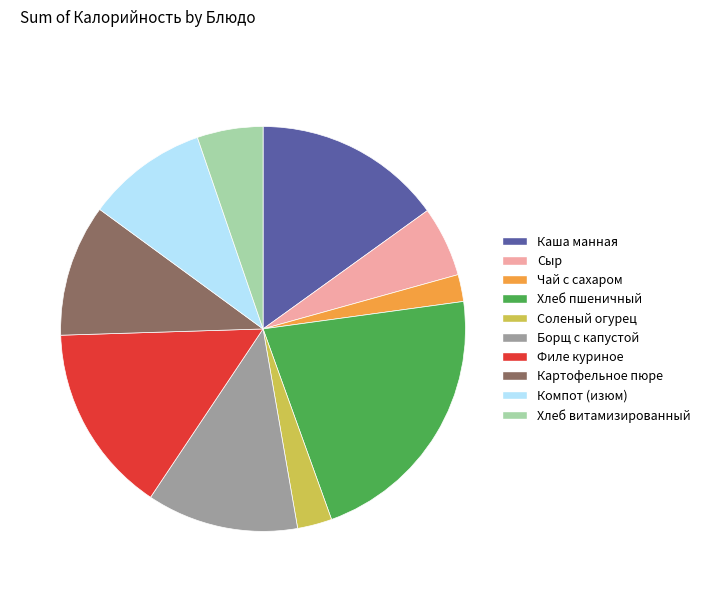

Does any single category account for the majority?

No